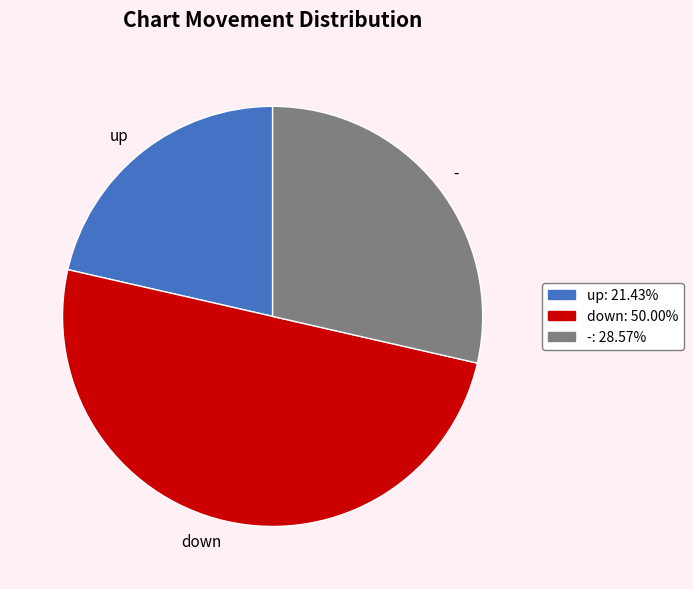

Which slice is the largest?

down